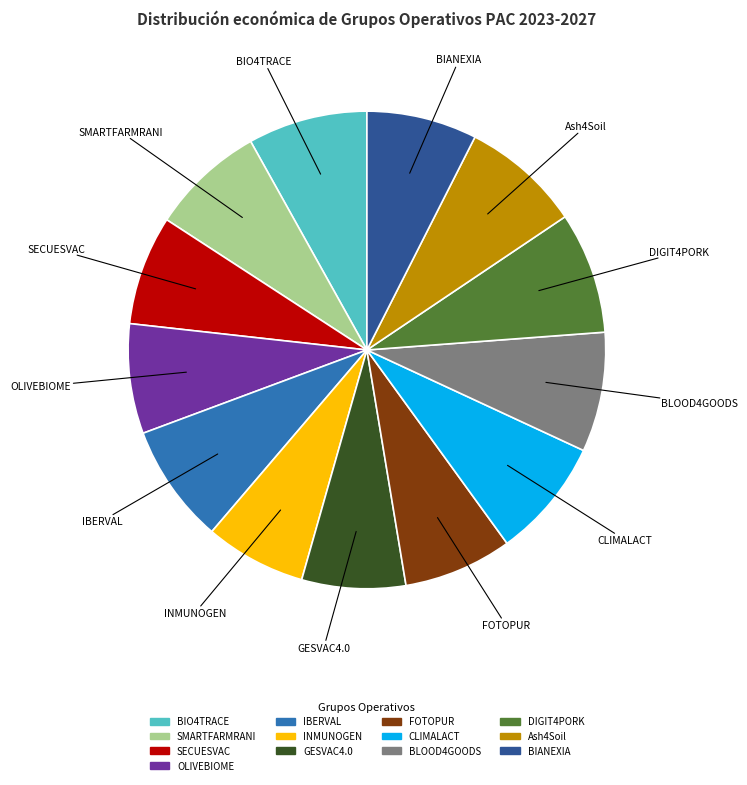

Between INMUNOGEN and BIANEXIA, which is larger?

BIANEXIA